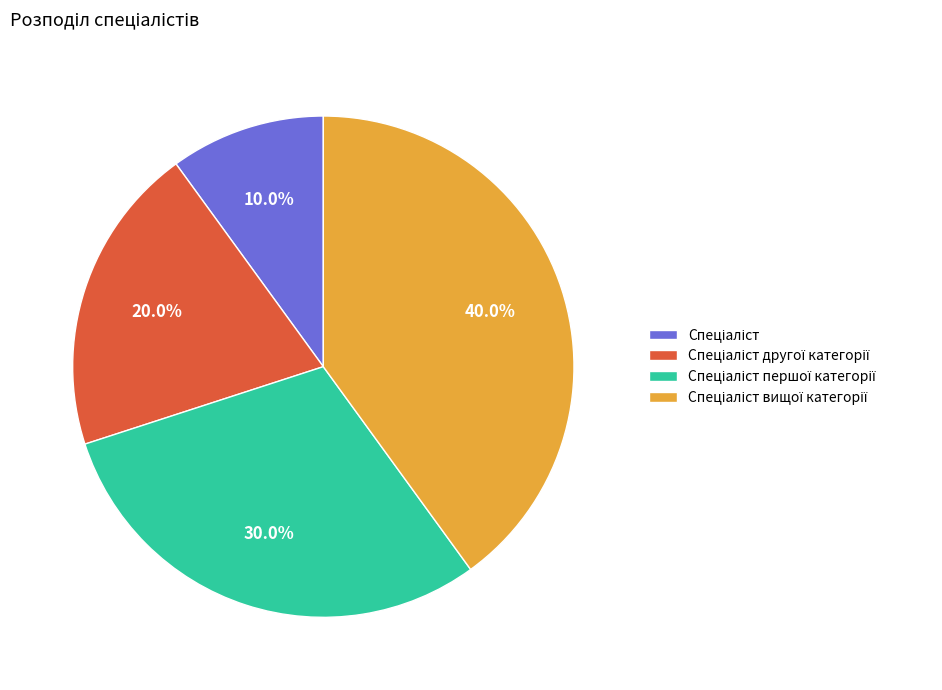

Is there a majority slice in this chart?

No